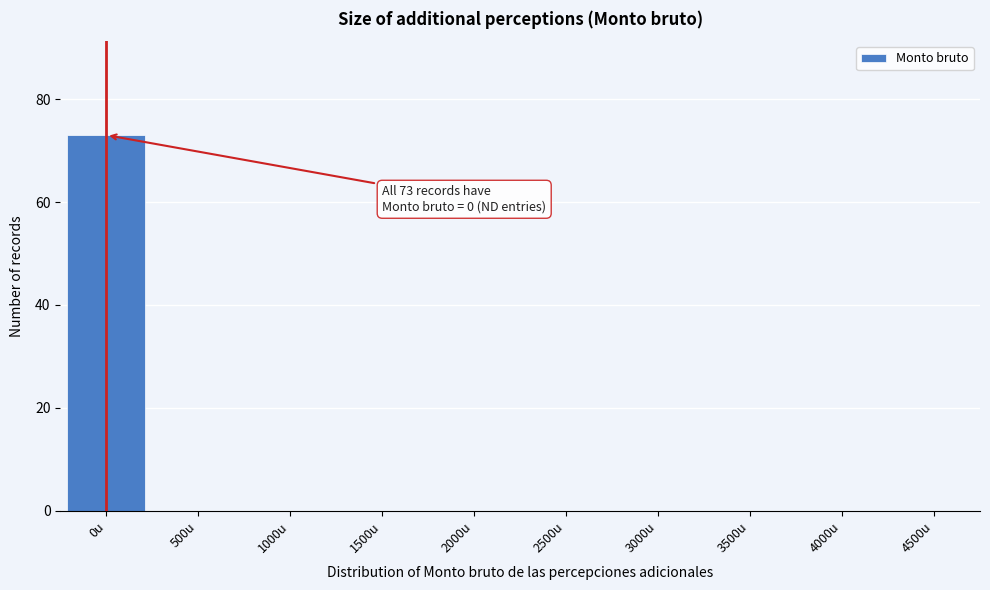

Reading right to left, what are all the values shown in this chart?

4500u=0	4000u=0	3500u=0	3000u=0	2500u=0	2000u=0	1500u=0	1000u=0	500u=0	0u=73